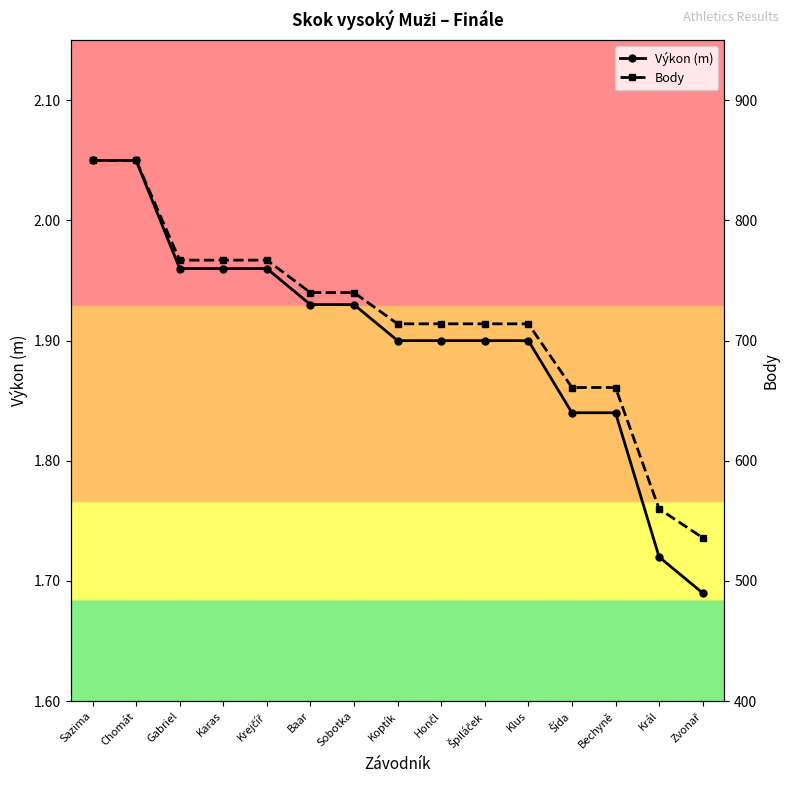

True or false: Body has more than 2 points higher than both neighbors.

False